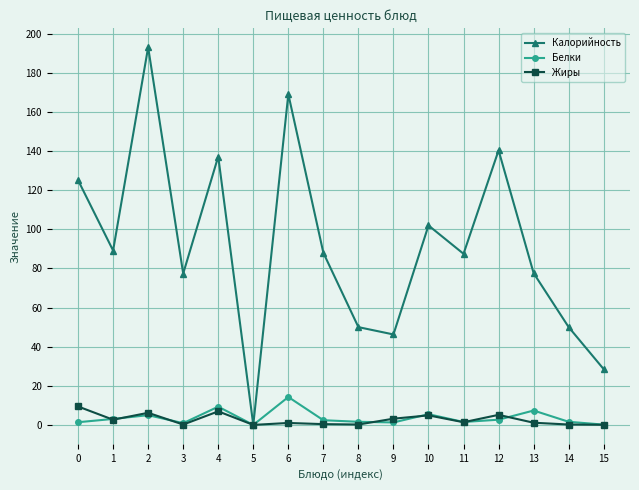

At 6, list the series in order from largest to smallest.

Калорийность, Белки, Жиры